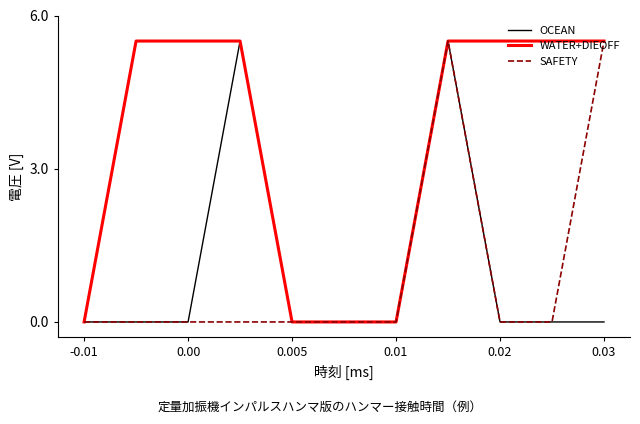

Which series has the largest total across all categories?

WATER+DIEOFF